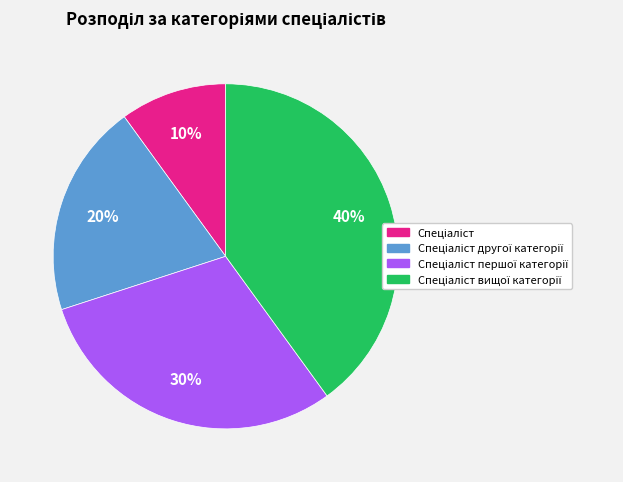

Does any single category account for the majority?

No